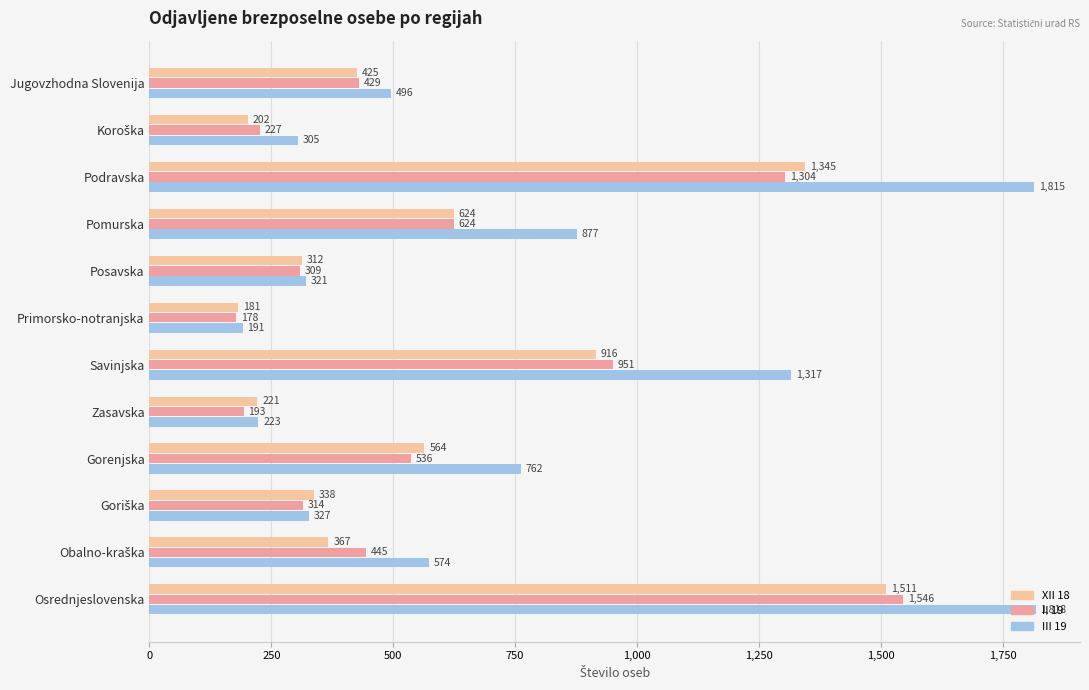

How many data points does each series have?

12